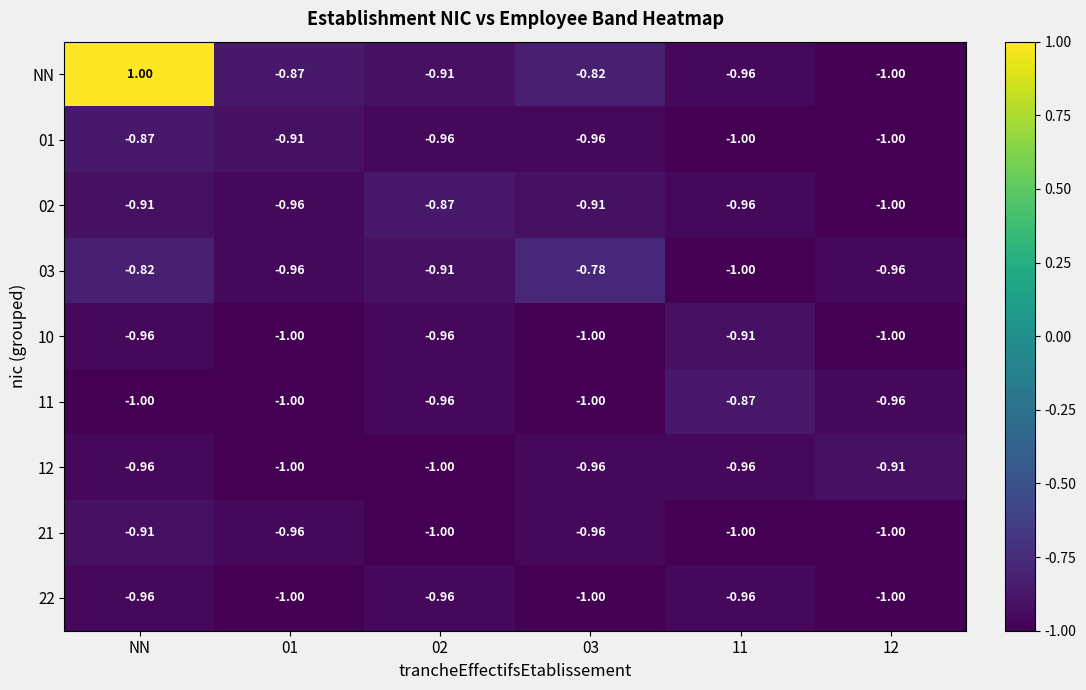

At how many categories does at least one series exceed 0?

1